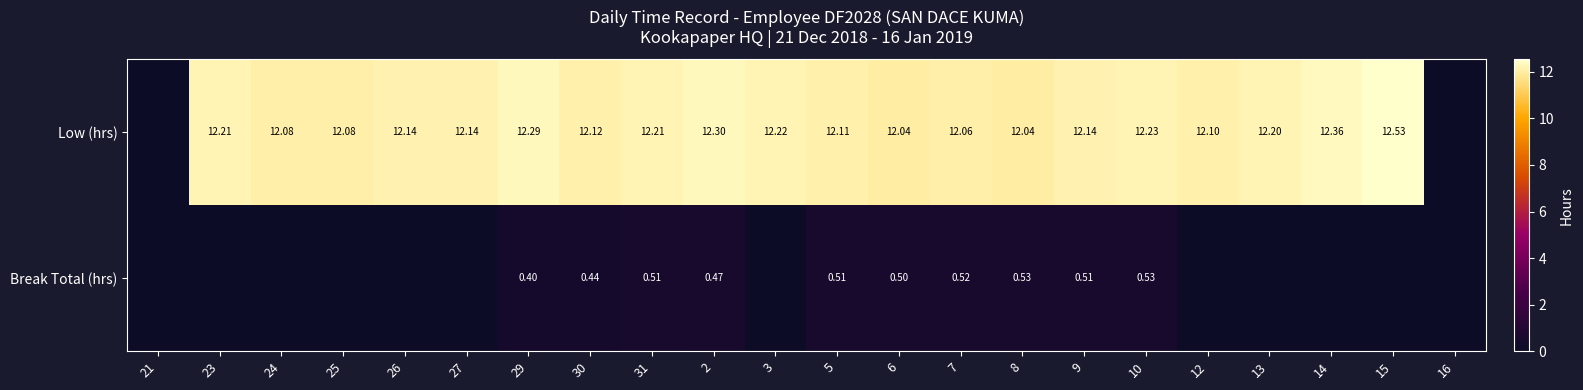

At 9, list the series in order from largest to smallest.

Low (hrs), Break Total (hrs)